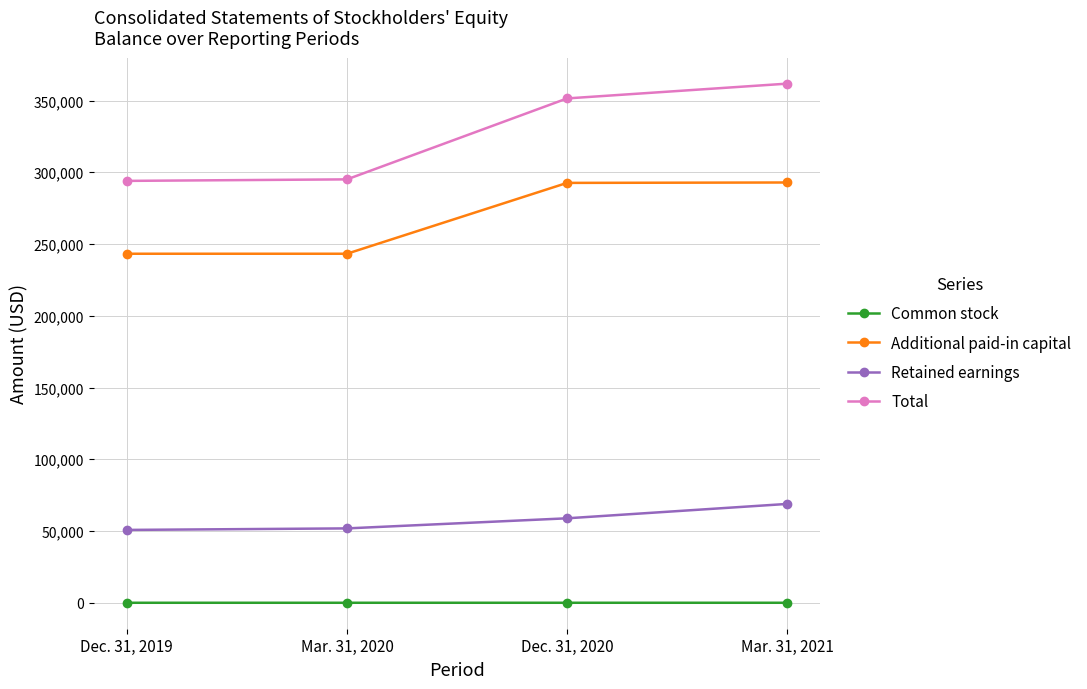

True or false: Total and Additional paid-in capital cross at least once.

False